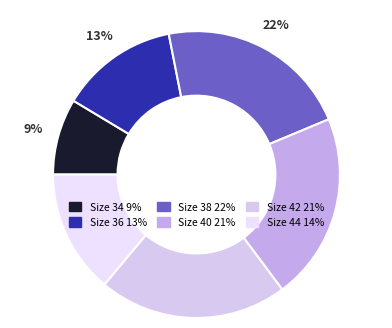

Does any single category account for the majority?

No